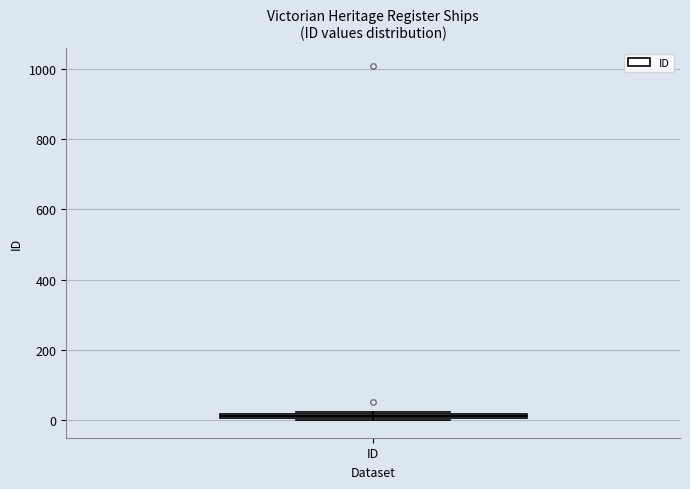

Where is the upper edge of the box for ID on the y-axis? The values are not printed on the chart, so give them approximately, as read against the axis.

20